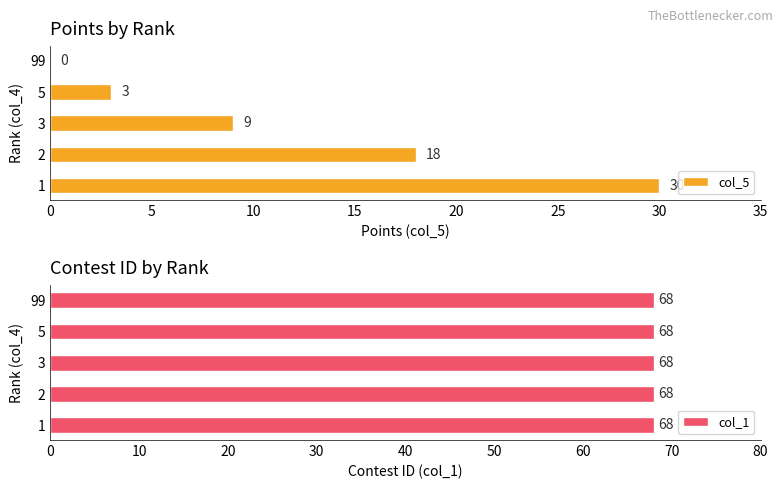

Is it true that col_5 equals 12 at 2?

False